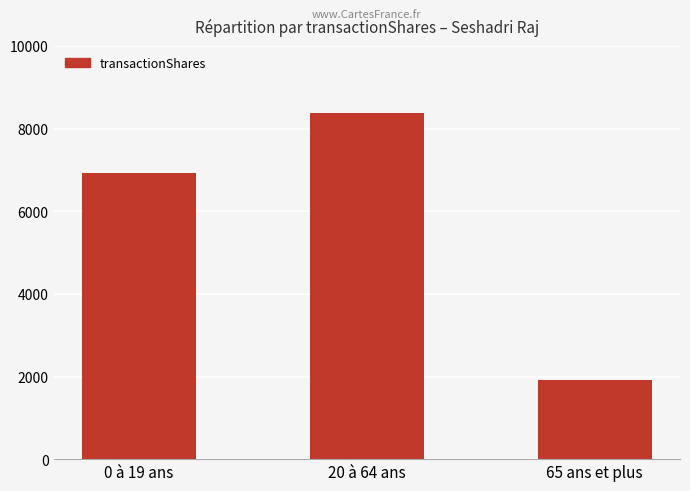

How many values are below 6921?

1